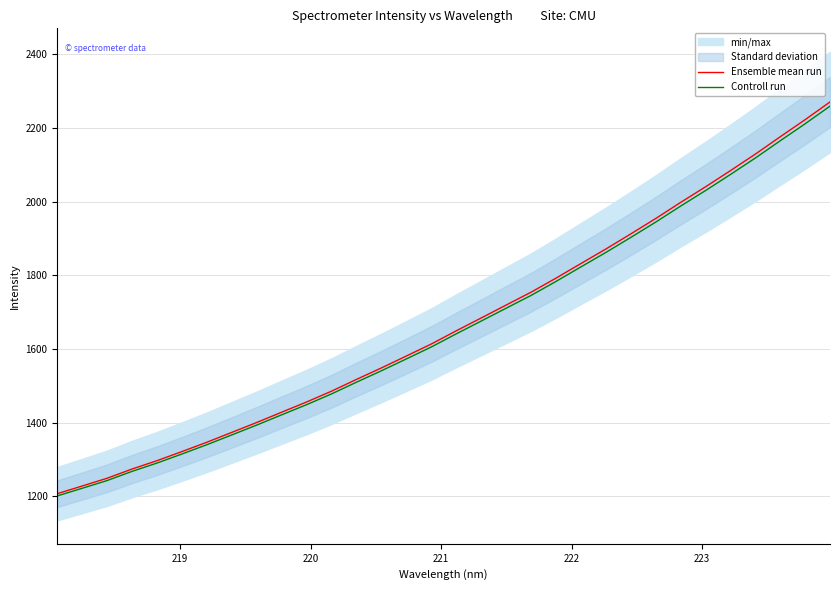

Does the chart display data point markers on the line(s)?

No